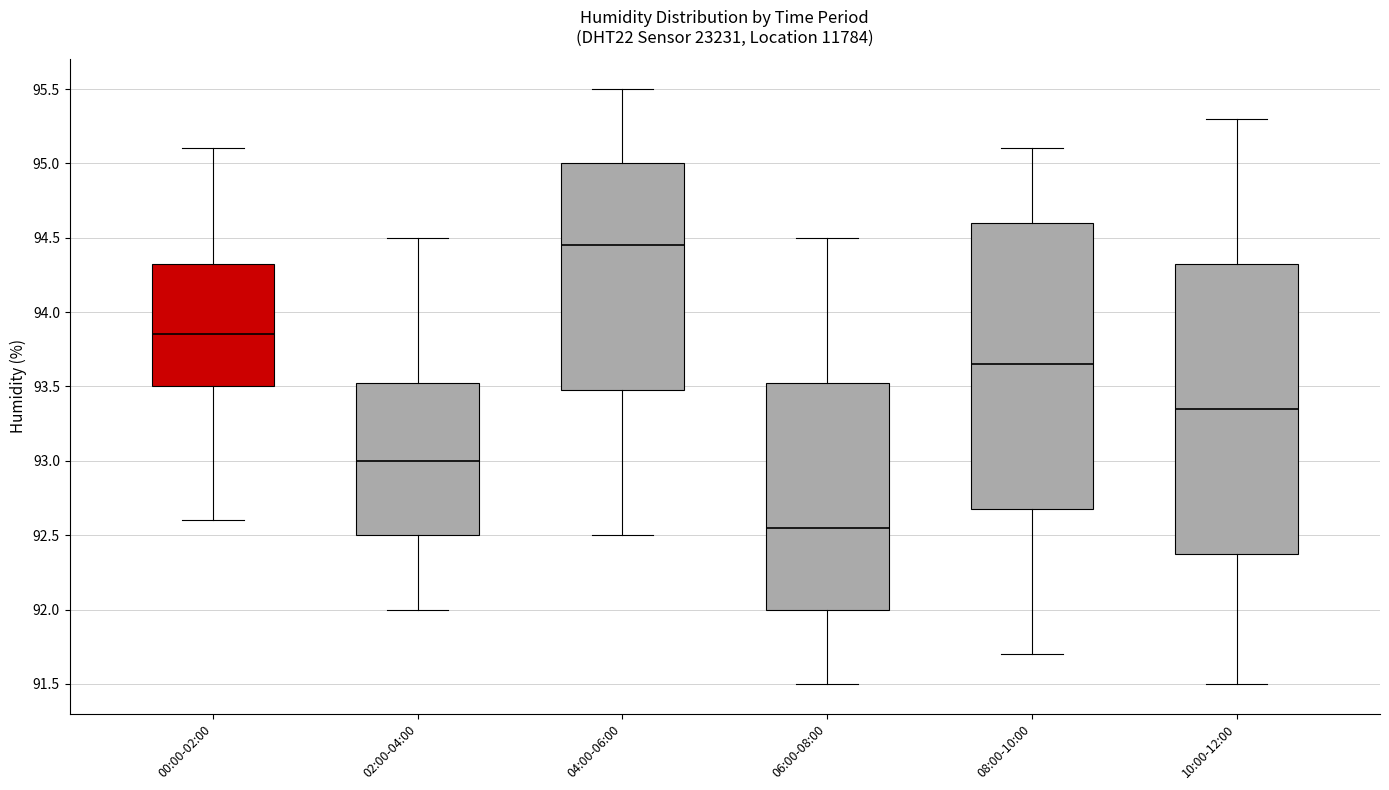

Where is the lower edge of the box for 06:00-08:00 on the y-axis? The values are not printed on the chart, so give them approximately, as read against the axis.

92.00